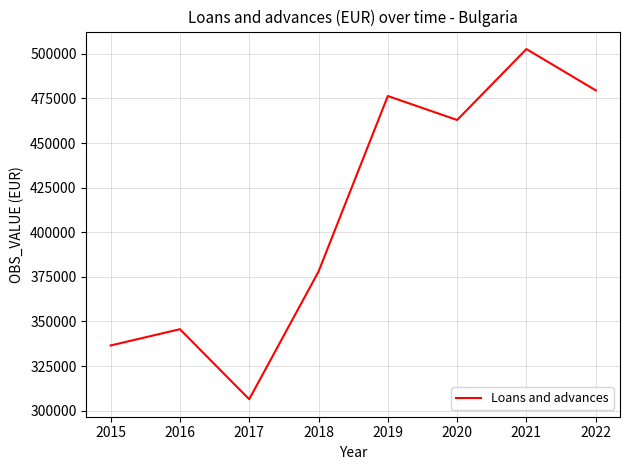

What is the change in value from 2016 to 2022?

+133831